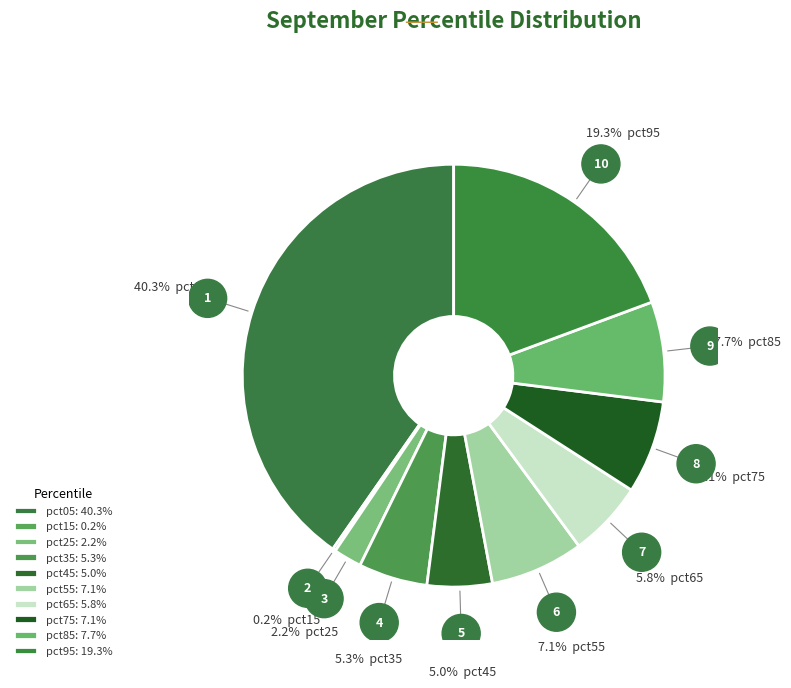

Is the sum of pct05 and pct45 greater than half?

No